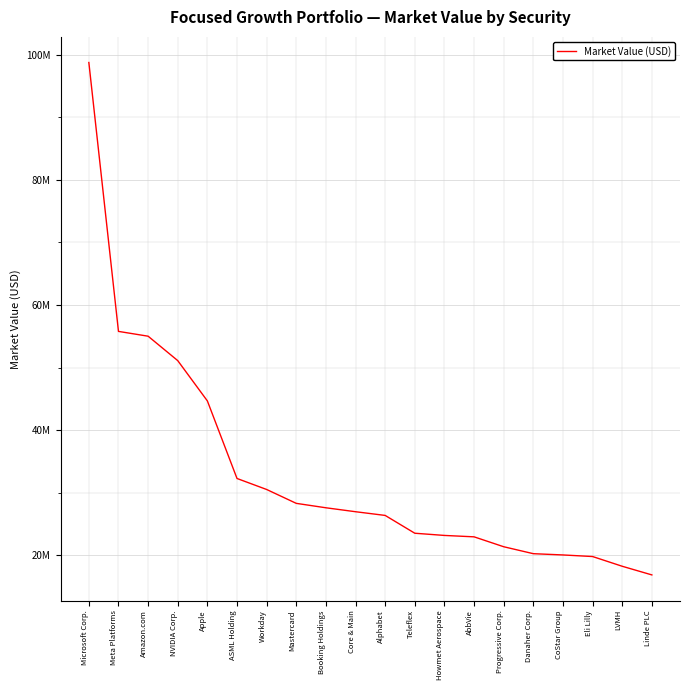

Does the chart display data point markers on the line(s)?

No